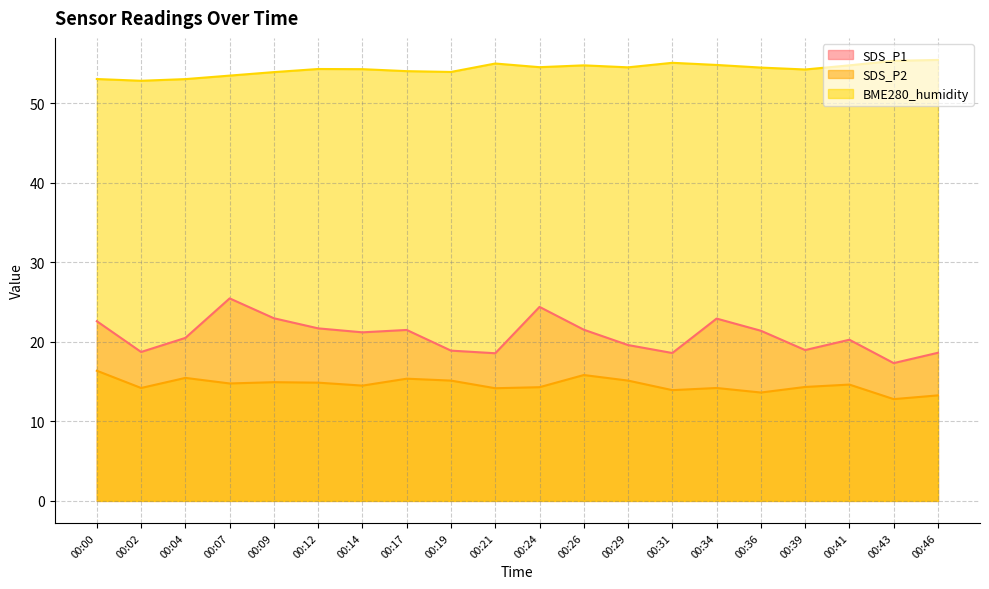

What is the value of the SDS_P2 point at the 8th from the left?

15.4